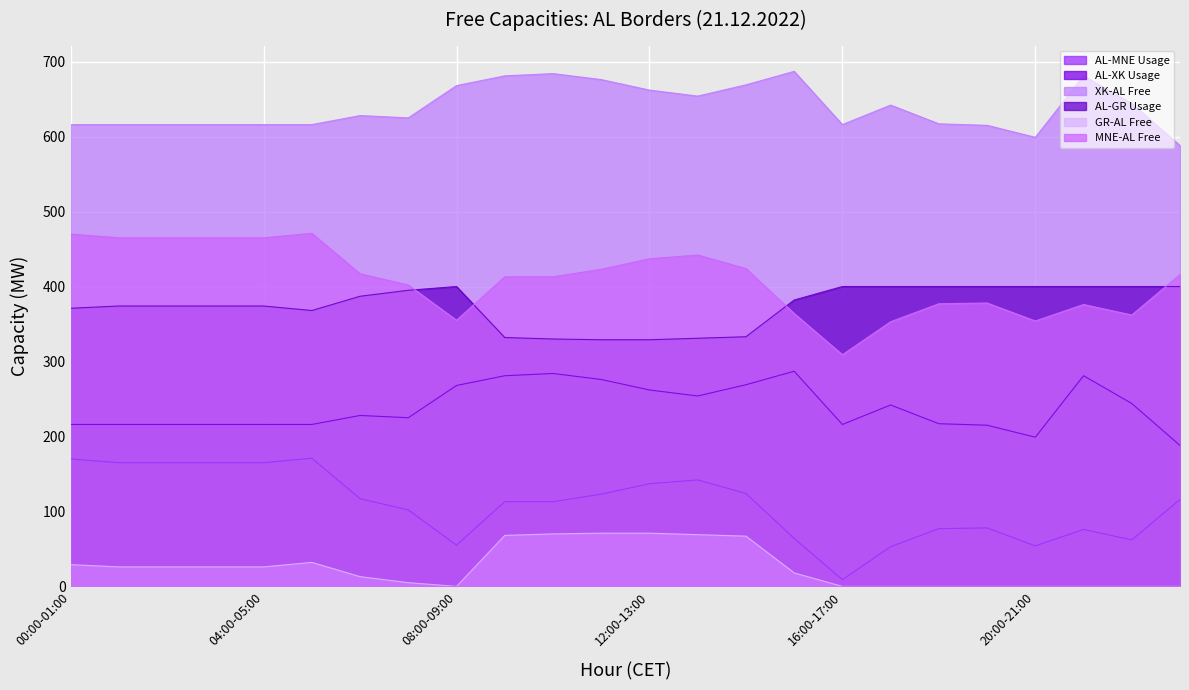

What is the difference between the maximum and minimum values in the AL-MNE Usage series?

162